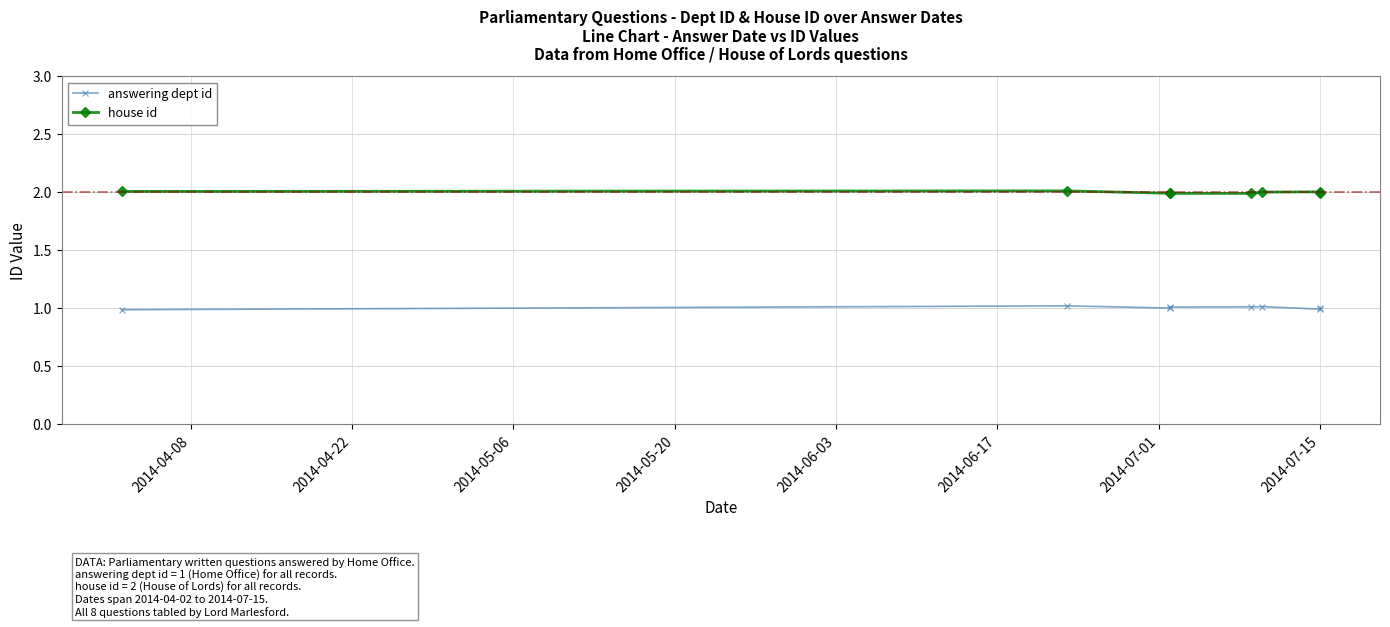

What is the average value of the answering dept id series?

1.0